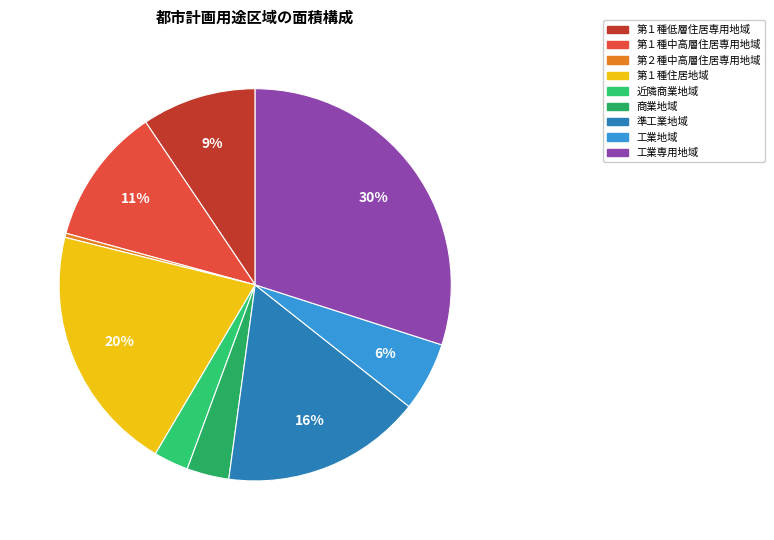

Does 第１種中高層住居専用地域 represent more than half of the total?

No